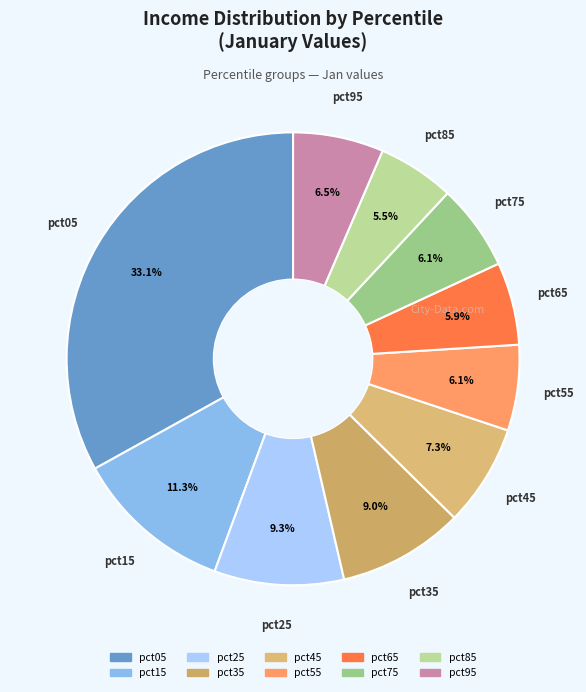

To the nearest percent, what is the average slice percentage?

10%